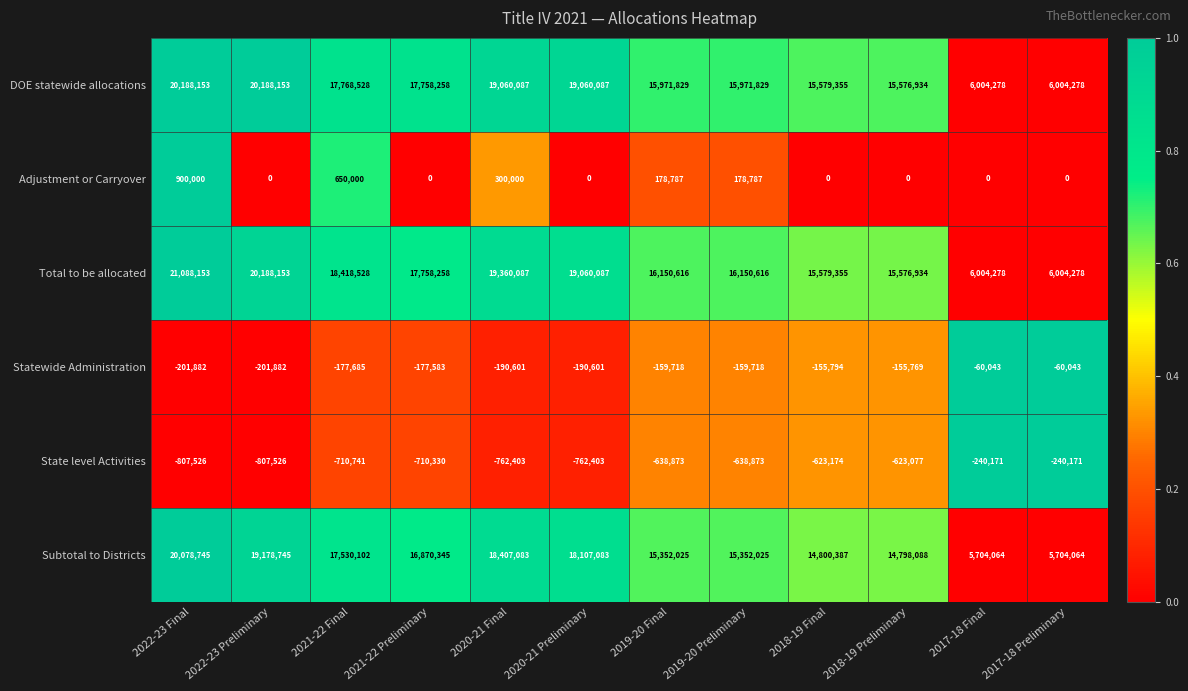

What is the difference between the maximum and minimum values in the State level Activities series?

567355